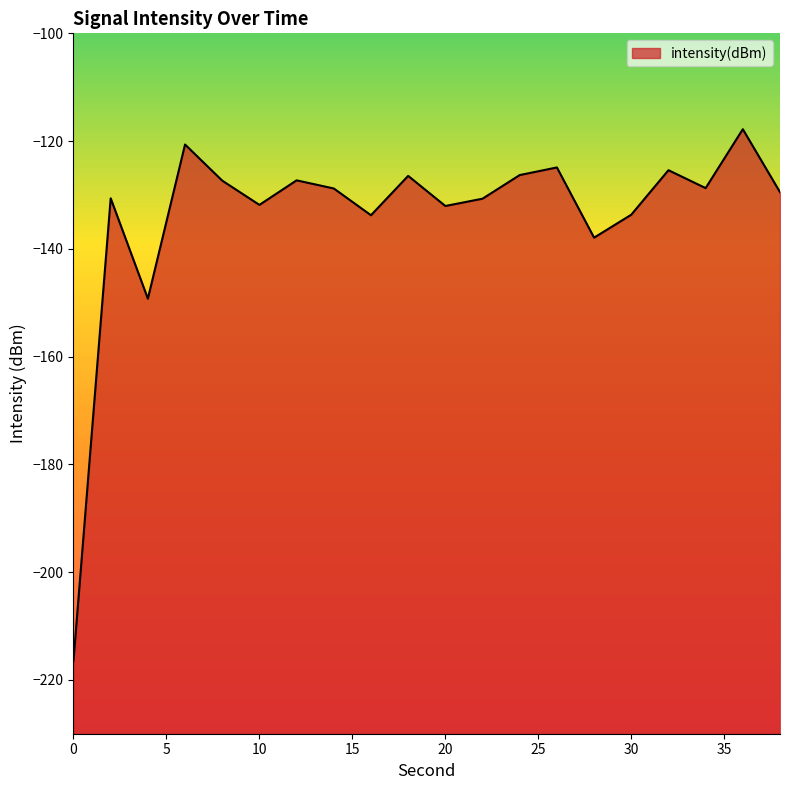

How many points are higher than both their immediate neighbors (excluding endpoints)?

7